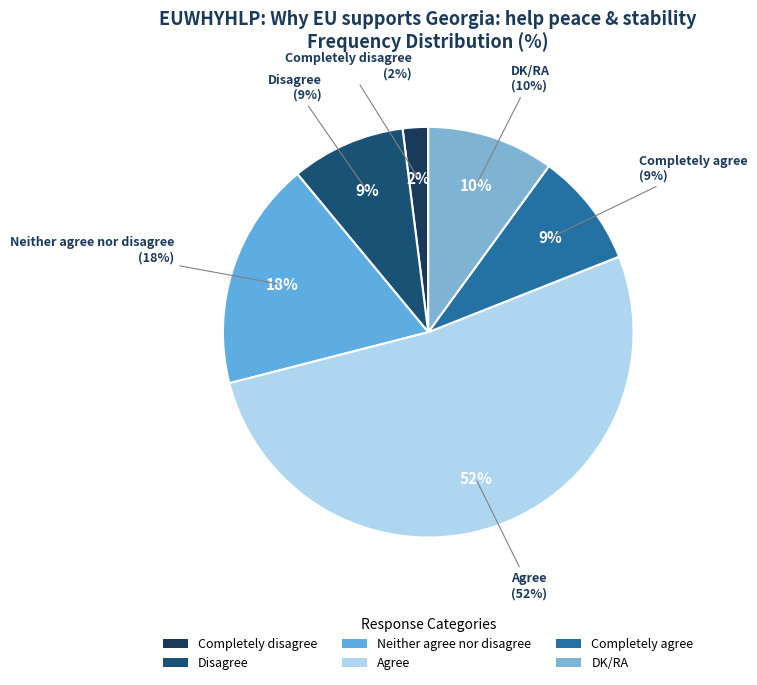

To the nearest percent, what portion does Disagree represent?

9%